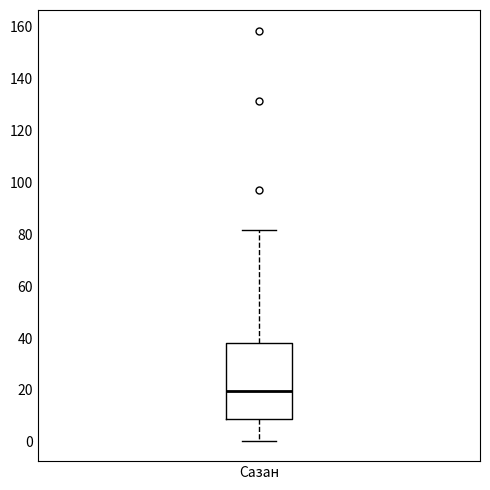

Transcribe this box plot: give where the median line is, the range the box spans, and where the two whiskers end, as read against the y-axis. The values are not printed on the chart, so give them approximately, as read against the axis.

median 20, box 8 to 38, whiskers 0 to 82